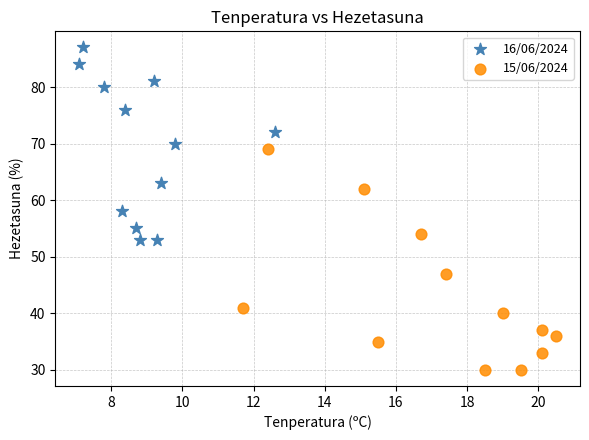

Which series reaches the maximum Y coordinate?

16/06/2024